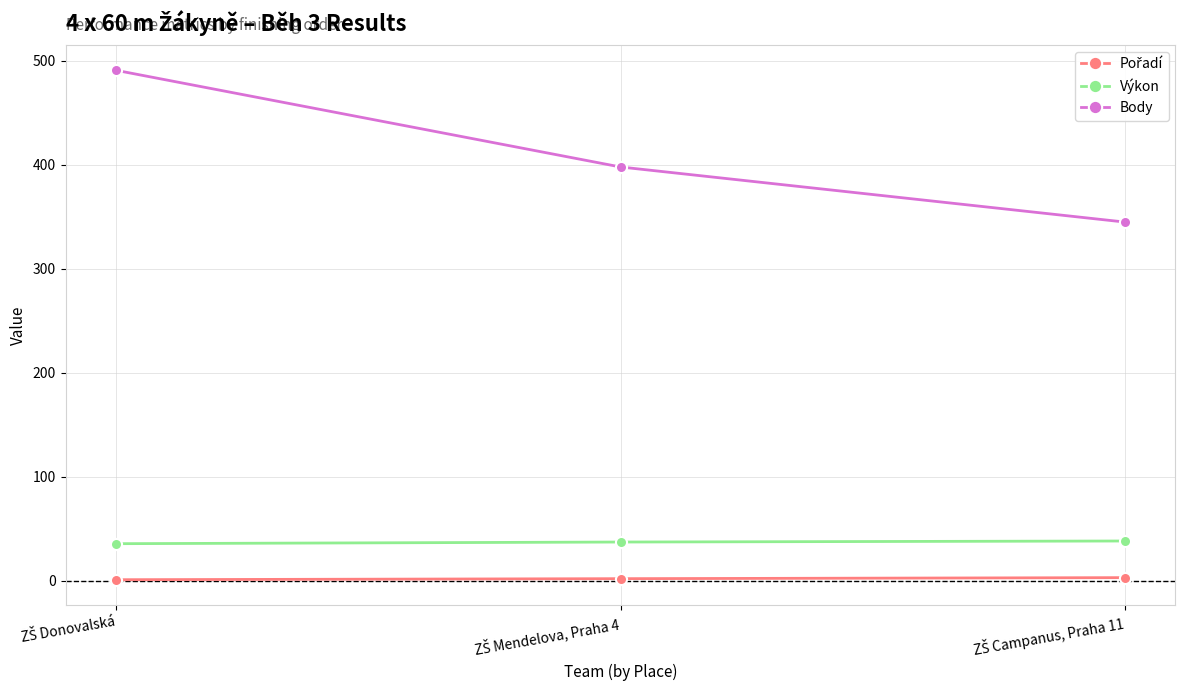

What is the difference between the maximum and minimum values in the Body series?

146.0